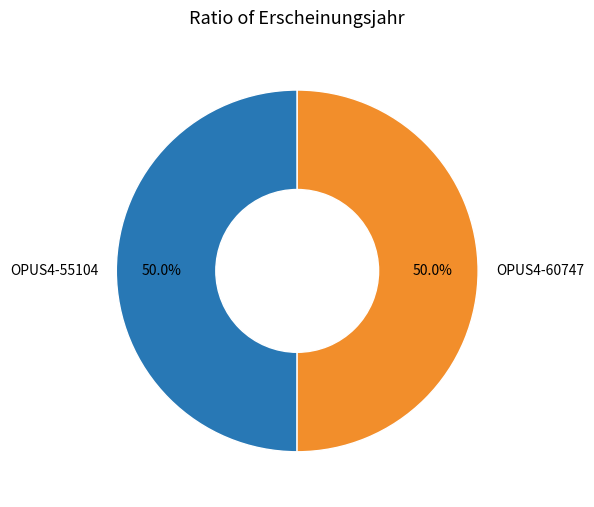

Do OPUS4-55104 and OPUS4-60747 together represent more than half of the pie?

Yes